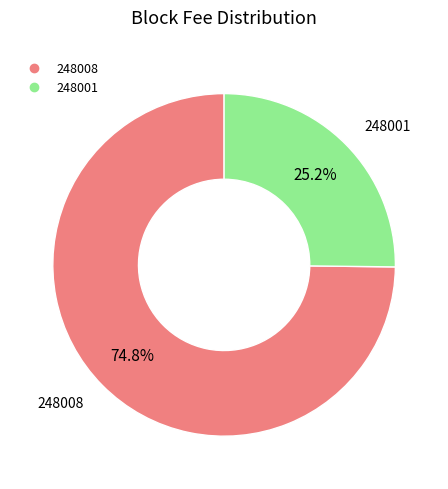

What percentage is NOT represented by 248008?

25.2%